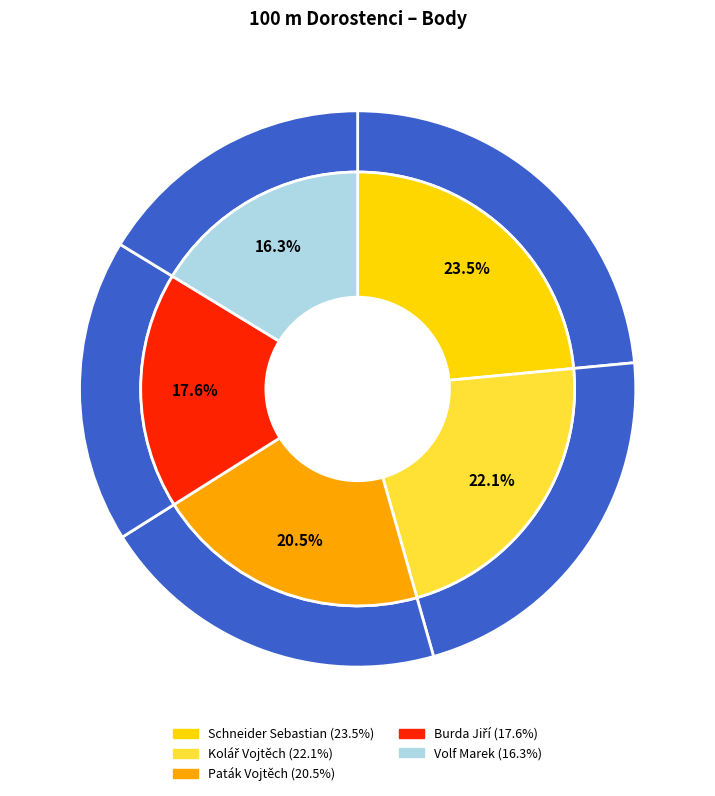

Approximately how many times larger is the value at Paták Vojtěch compared to Volf Marek?

1.3